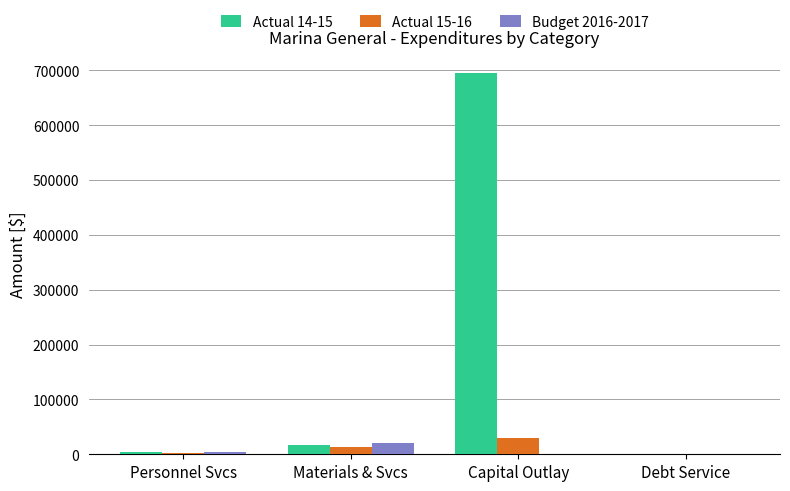

At which label is Actual 14-15 closest to 347393?

Materials & Svcs